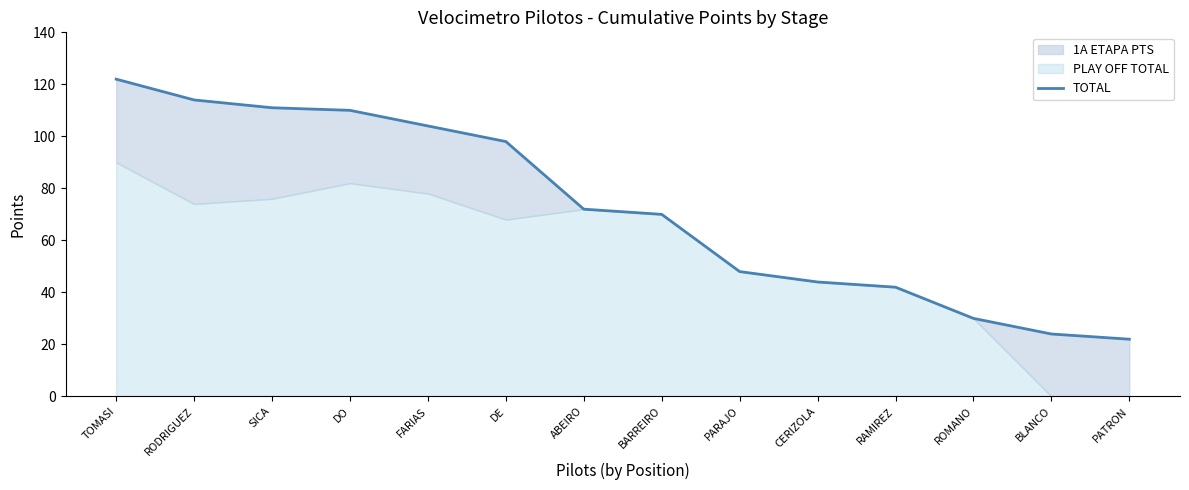

Which has a higher value, ROMANO or PARAJO?

PARAJO